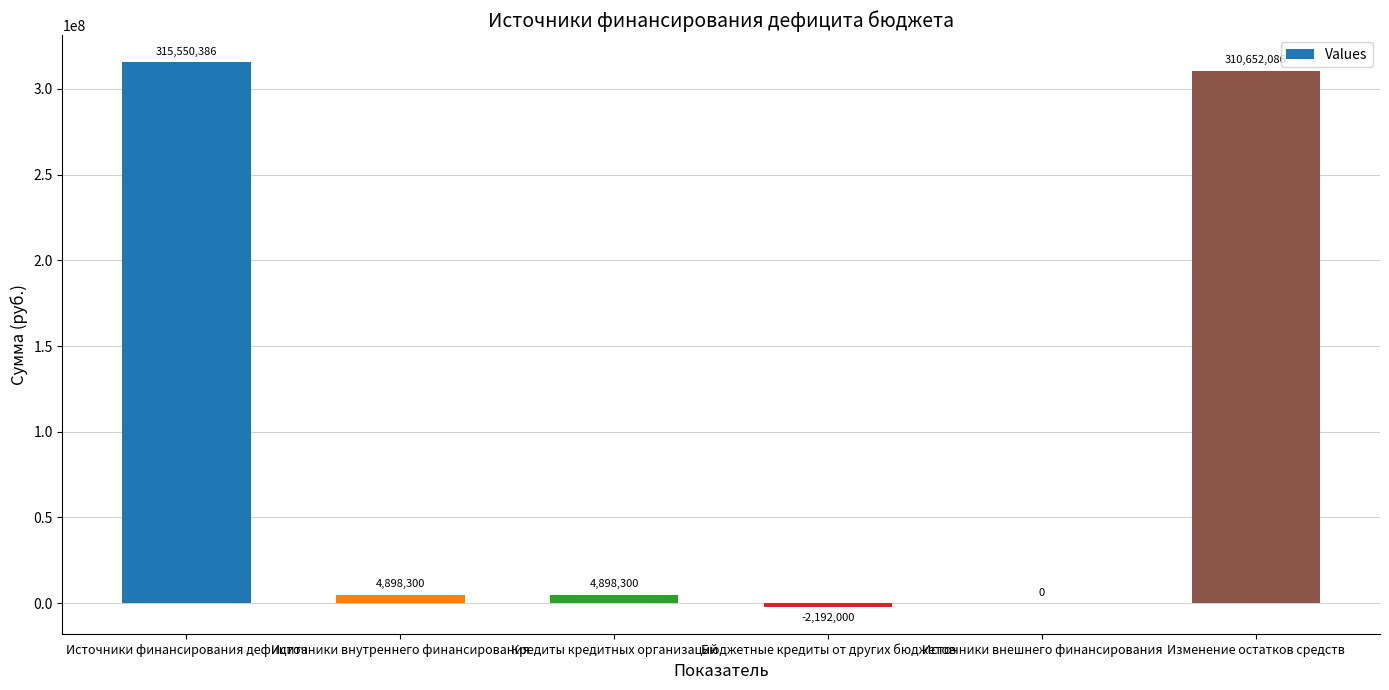

What is the sum of the values at Бюджетные кредиты от других бюджетов and Источники внешнего финансирования?

-2192000.0